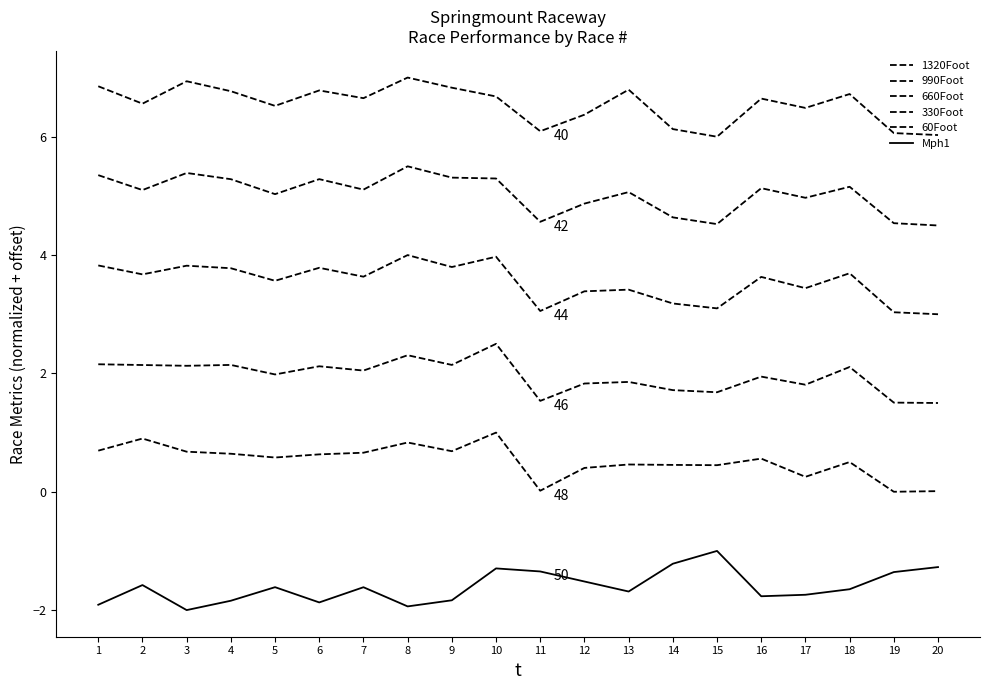

Is it true that 1320Foot equals 10.0 at 17?

False